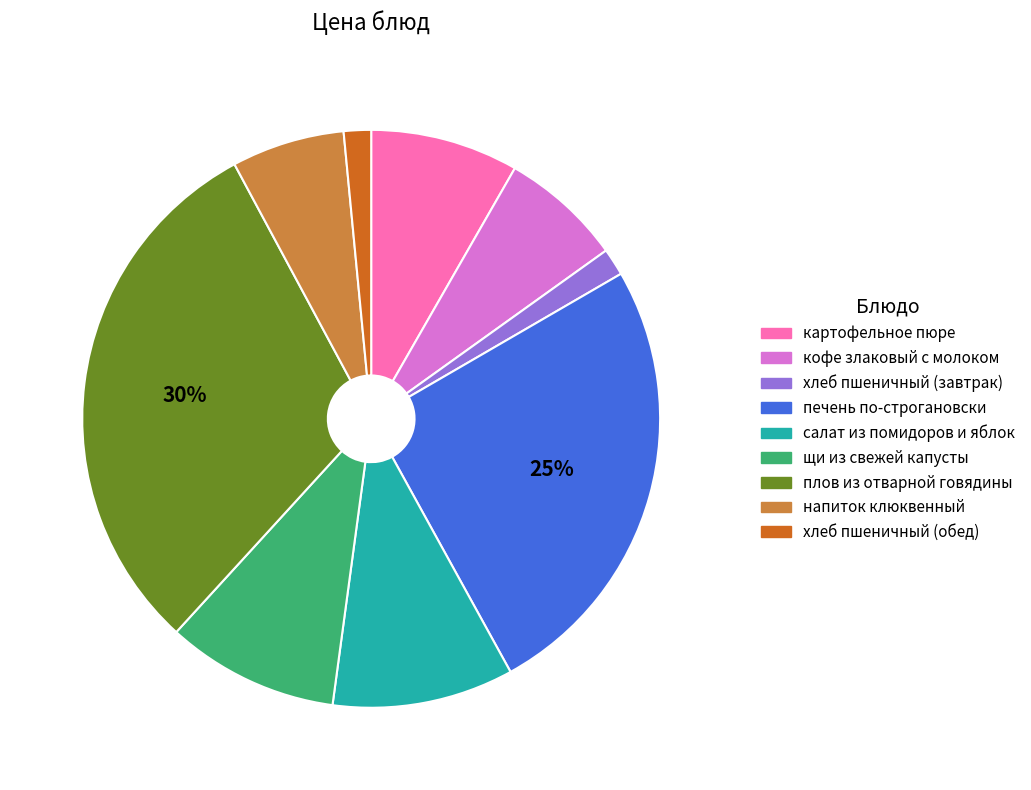

Count the number of slices in the pie.

9